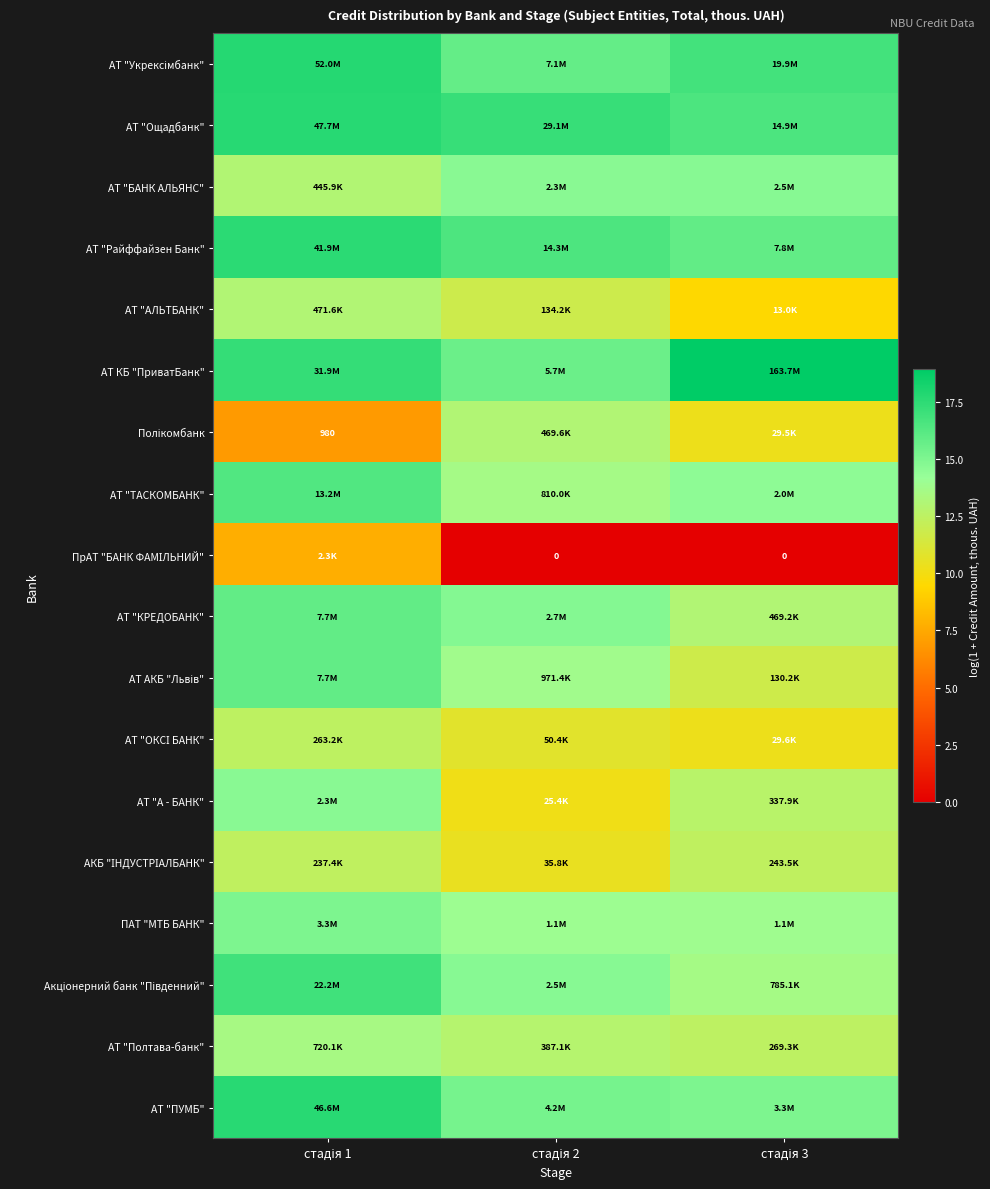

What is the lowest value of the АТ "ТАСКОМБАНК" series?

13.6